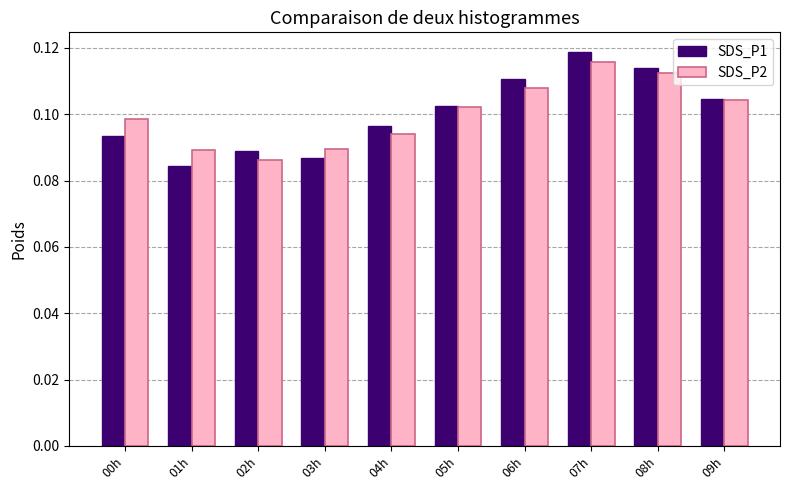

How many categories are shown in the chart?

10